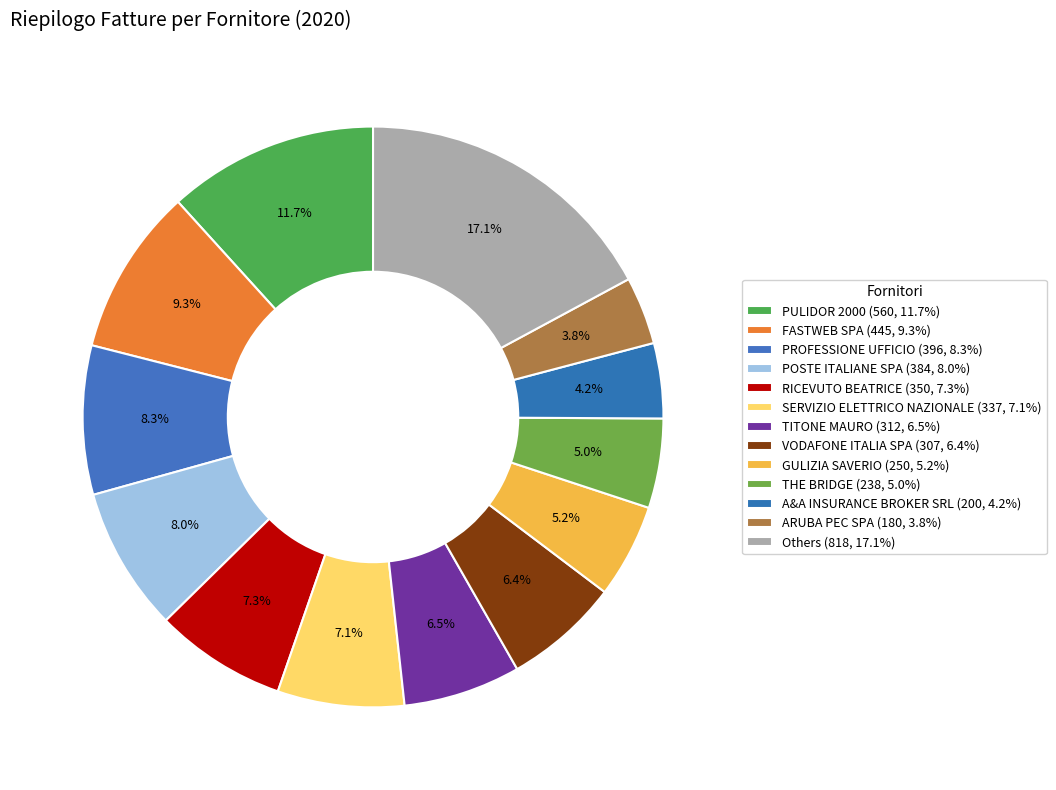

How many slices are in this pie chart?

13